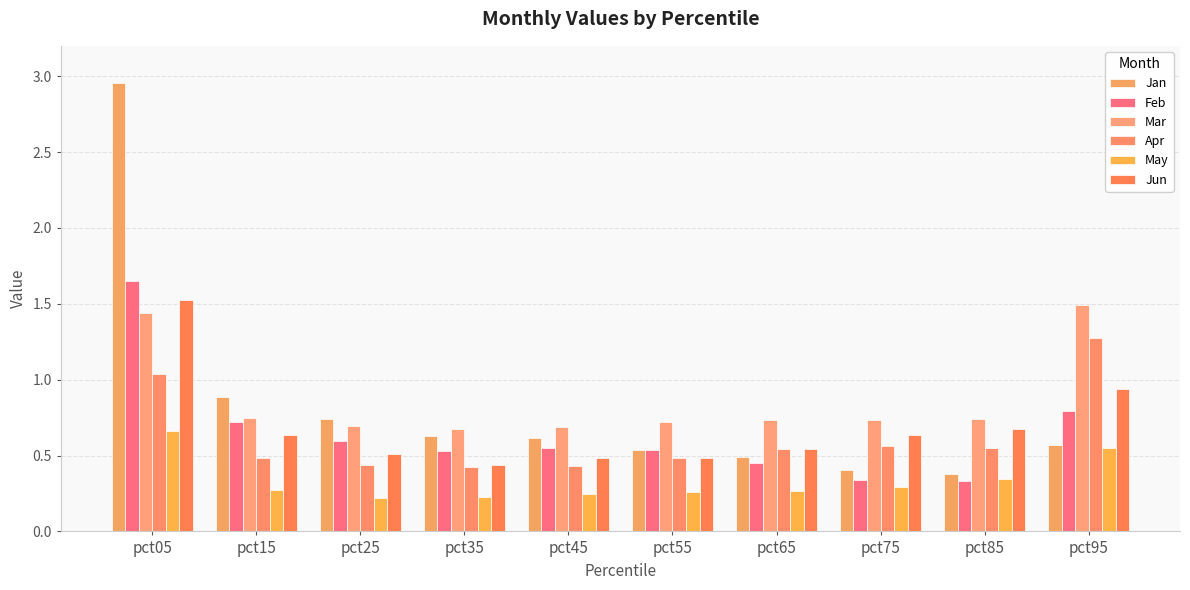

How many bars are there in total?

60